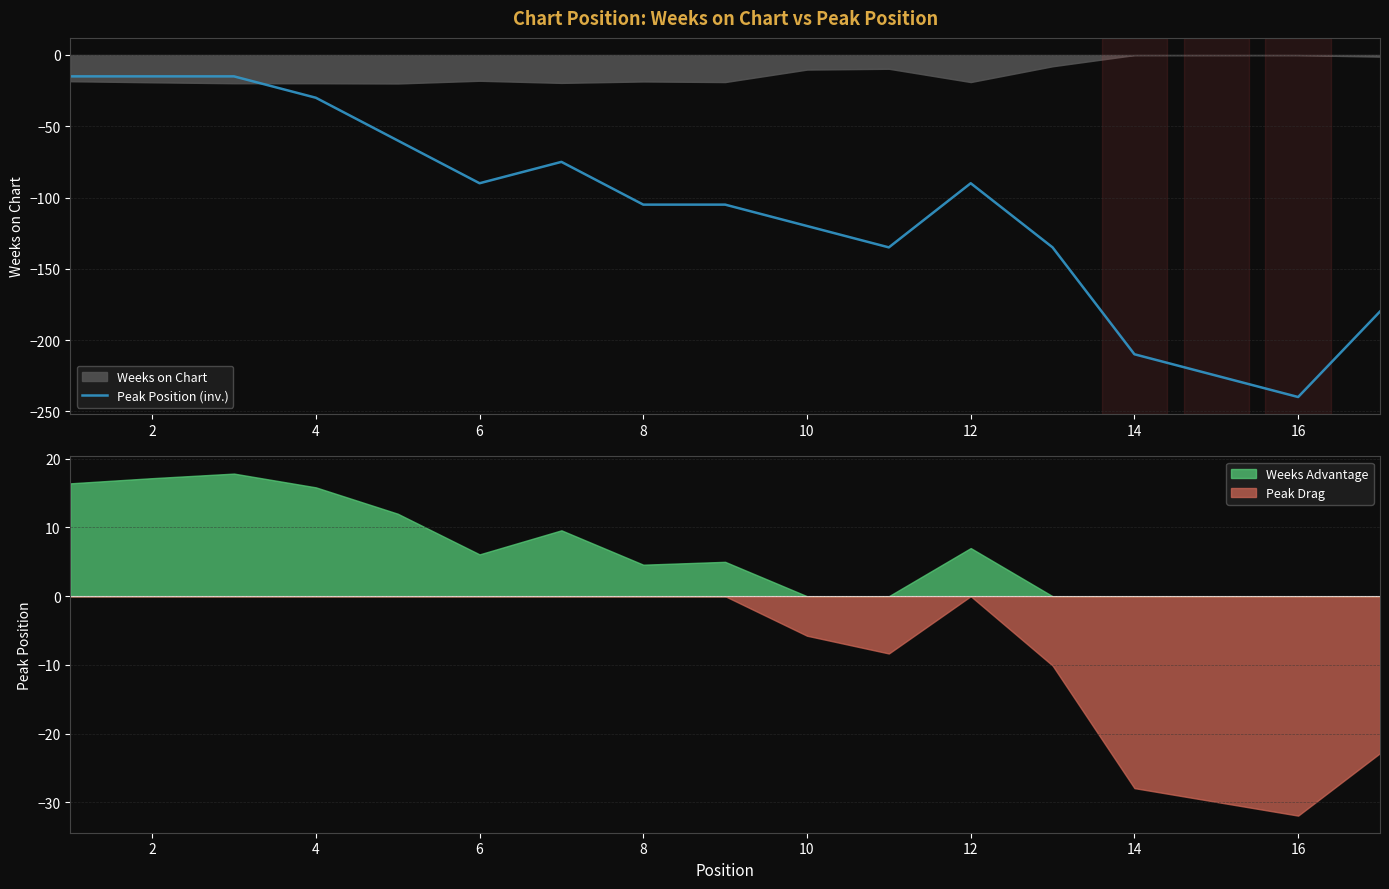

The value of Peak Position (inv.) at 6 is -90. True or false?

True